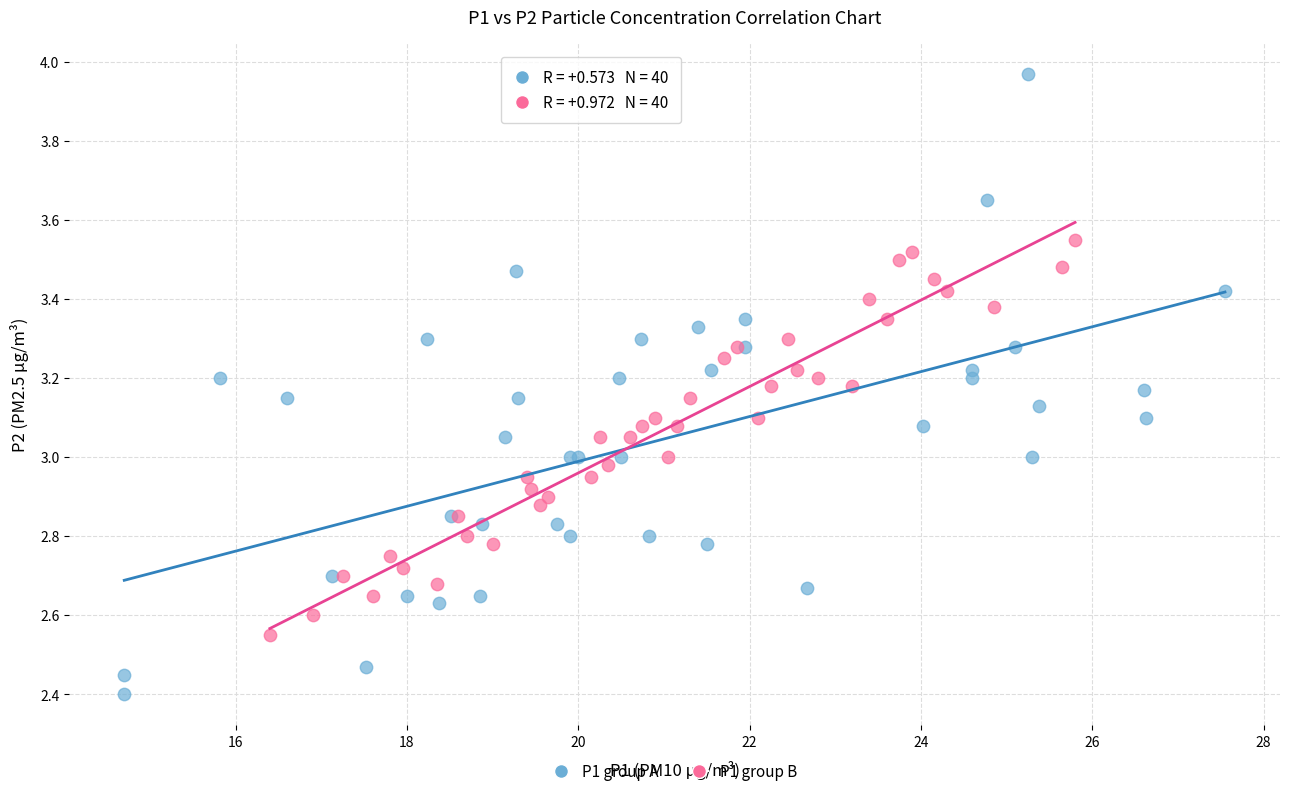

Which series contains the highest Y value?

P1 group A